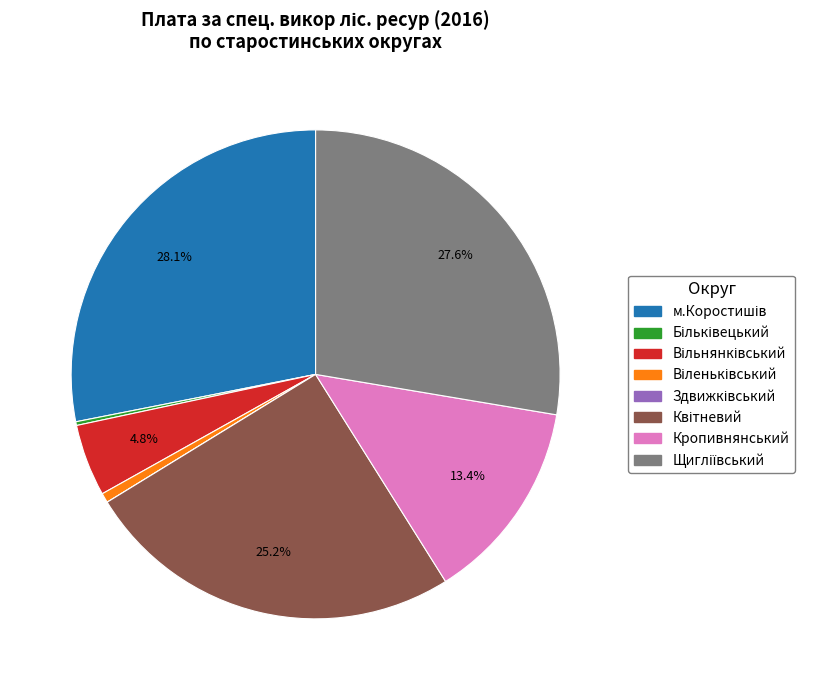

Does any single category account for the majority?

No